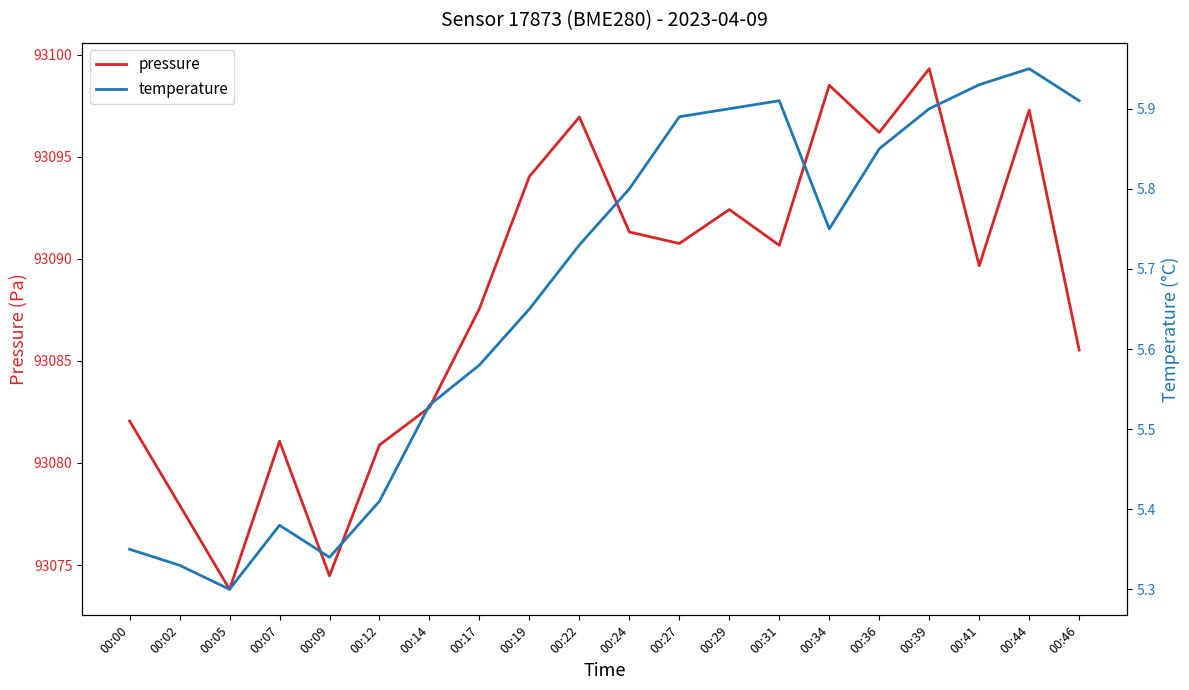

What is the difference between the maximum and minimum values in the temperature series?

0.7